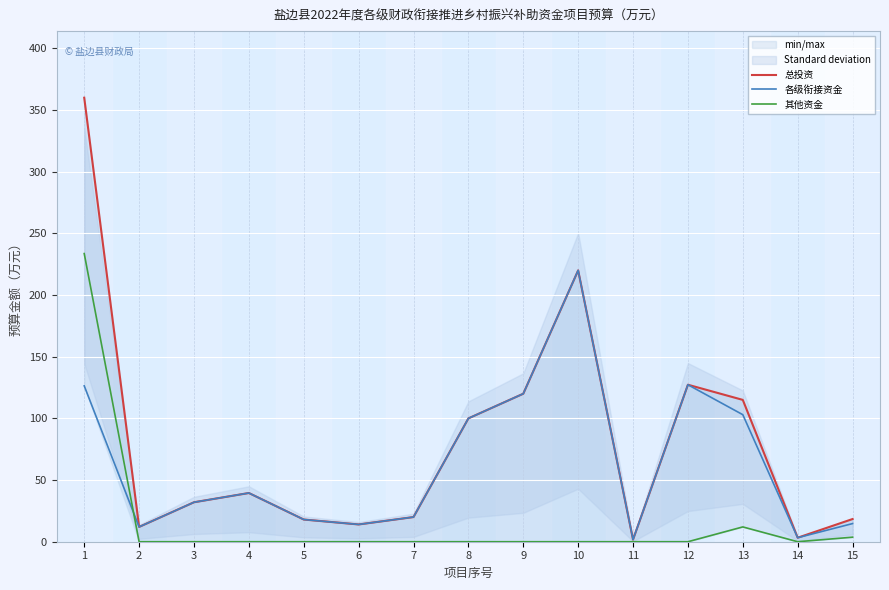

True or false: 其他资金 has a value of -79.5 at 6.

False